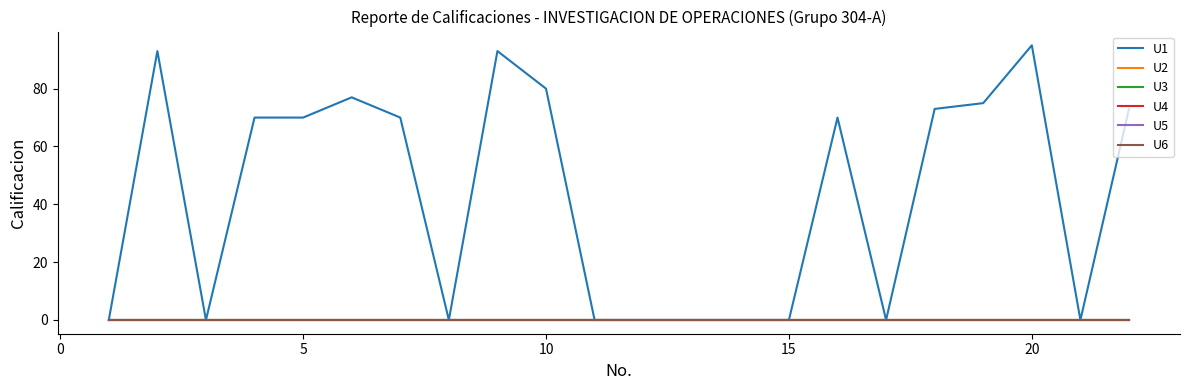

Does the chart have visible grid lines?

No